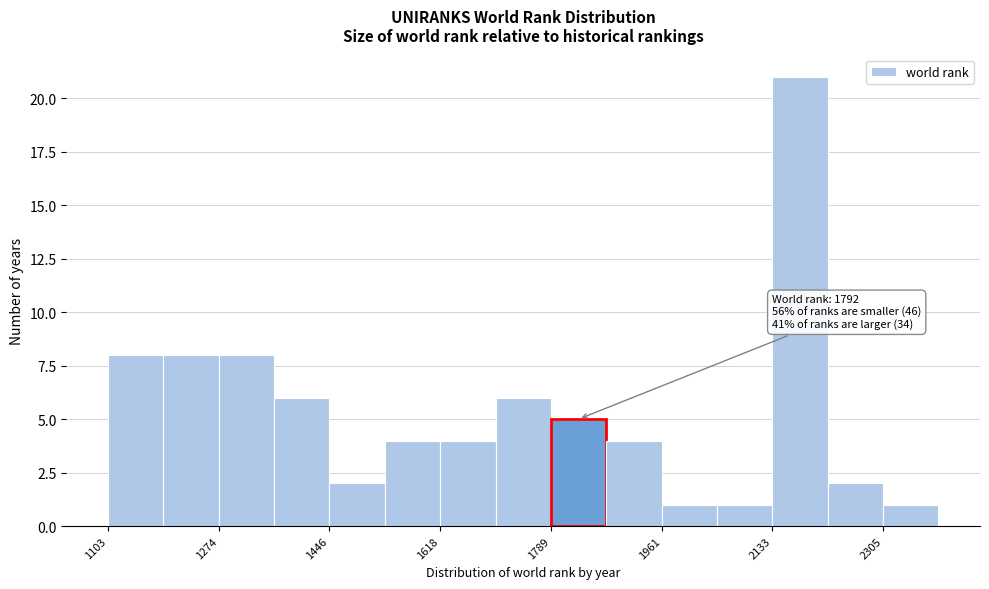

Which range on the x-axis has the tallest bar?

2140 to 2220